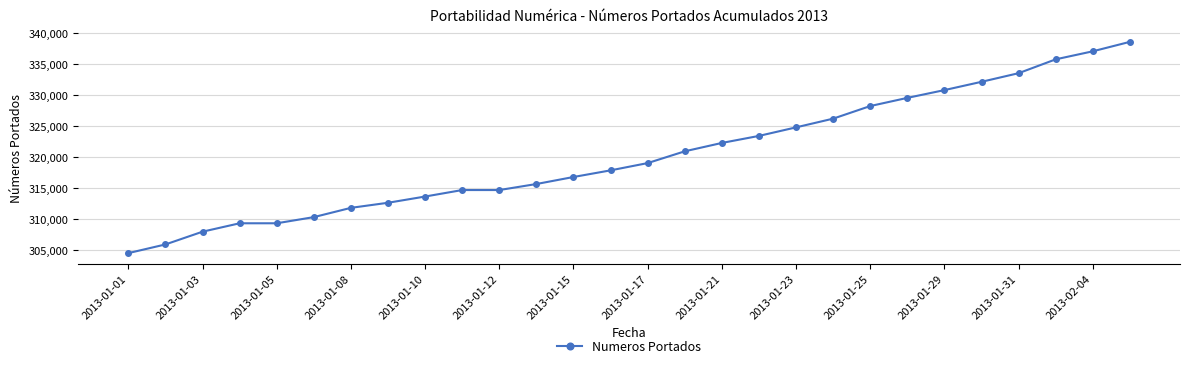

Count the number of data series in this chart.

1